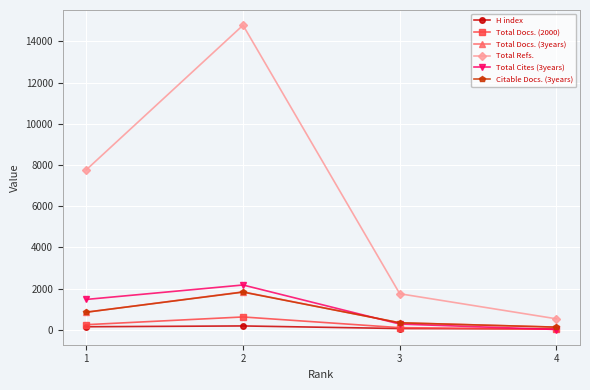

True or false: Total Refs. and H index intersect in this chart.

False